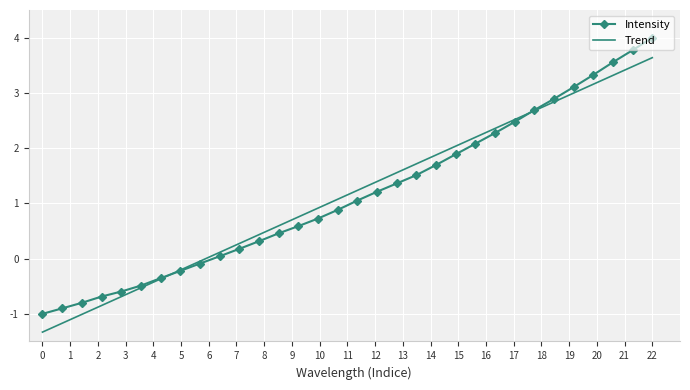

Which series has the largest range (max minus min)?

Intensity